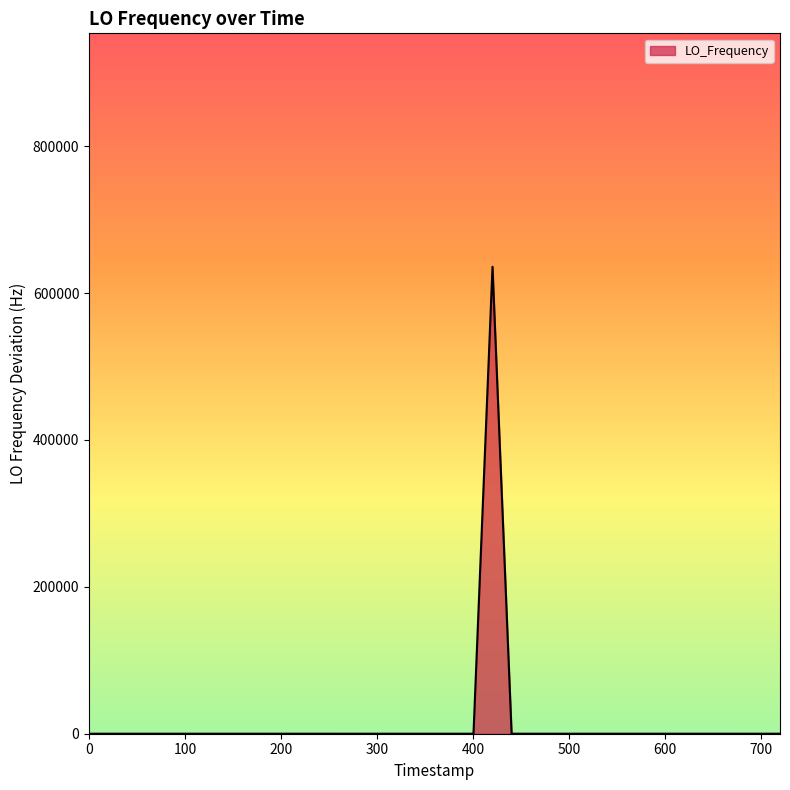

What is the difference between the maximum and minimum values?

635710.2